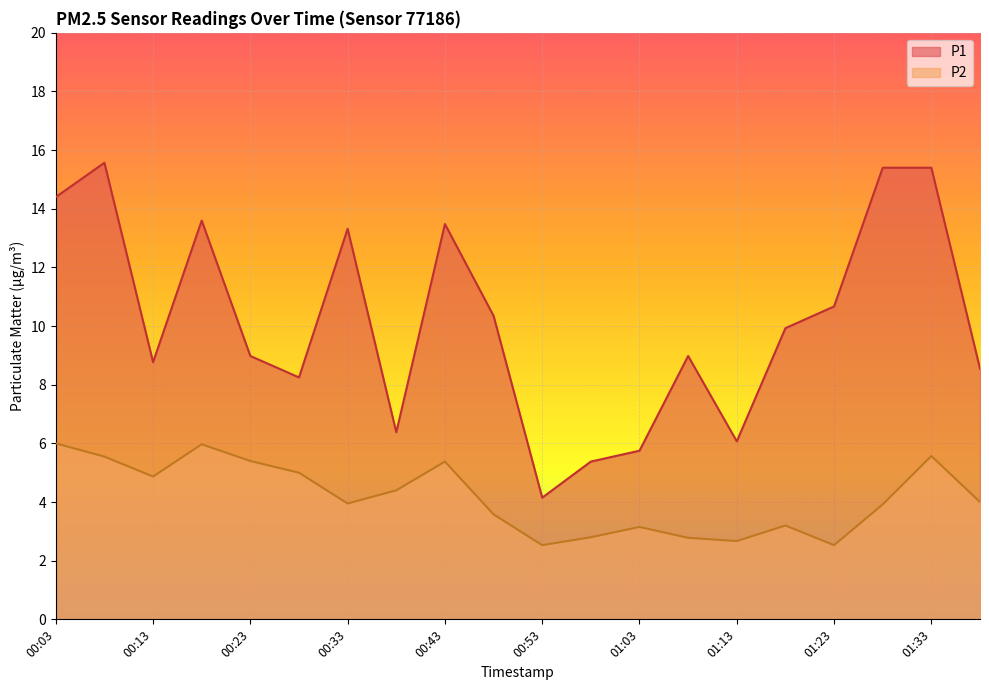

Is the value of P1 at 00:53 greater than the value of P2 at 00:03?

No